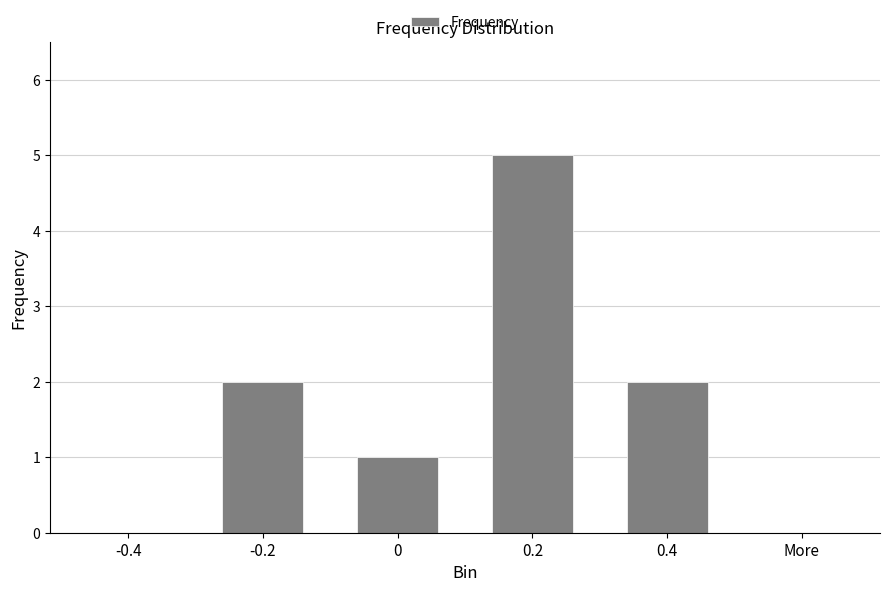

Reading left to right, transcribe all the data shown in this chart.

0	2	1	5	2	0